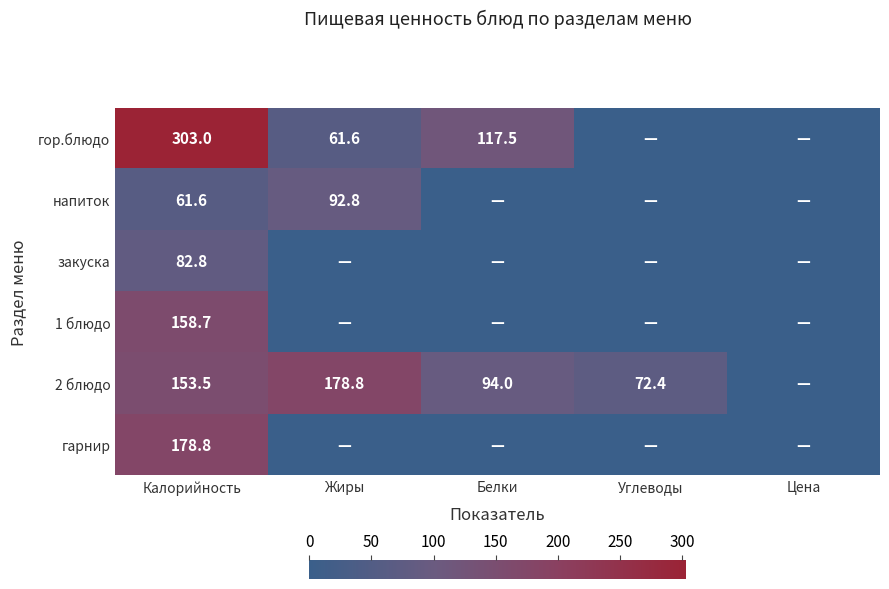

Between Калорийность and Жиры, which is larger?

Калорийность